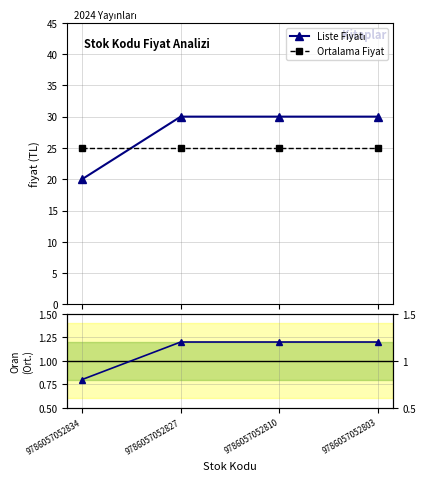

Which label corresponds to the largest value in the chart?

9786057052827